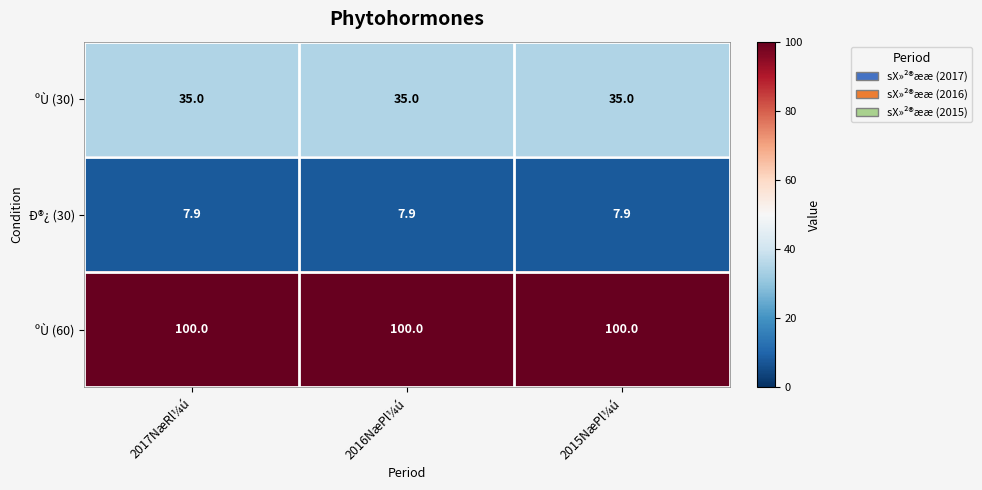

What is the sum of the ºÙ (30) values at 2017NæRl¼ú and 2015NæPl¼ú?

70.0